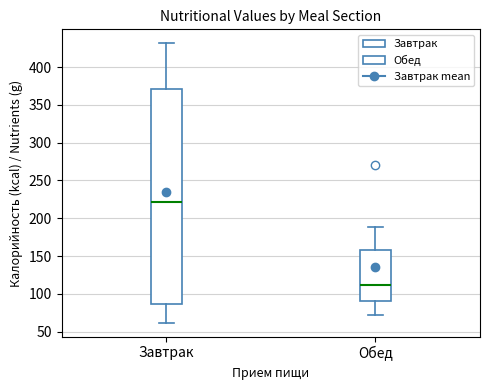

Reading left to right, transcribe this box plot: for each box, give where its median line is, the range the box spans, and where its two whiskers end, as read against the y-axis. The values are not printed on the chart, so give them approximately, as read against the axis.

Завтрак: median 220, box 85 to 370, whiskers 60 to 430
Обед: median 110, box 90 to 160, whiskers 70 to 190